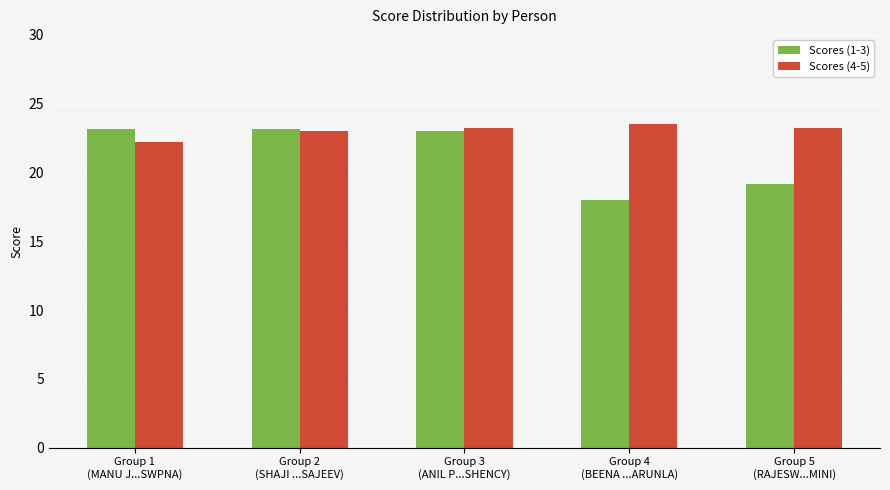

How many data points in Scores (1-3) are less than 23?

2